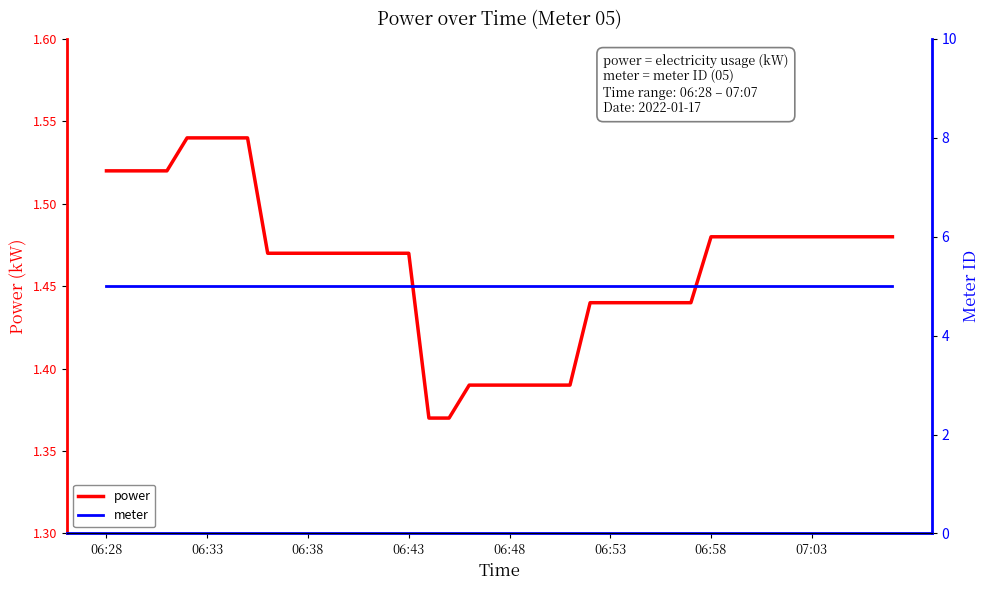

The value of power at 06:38 is 0.4. True or false?

False